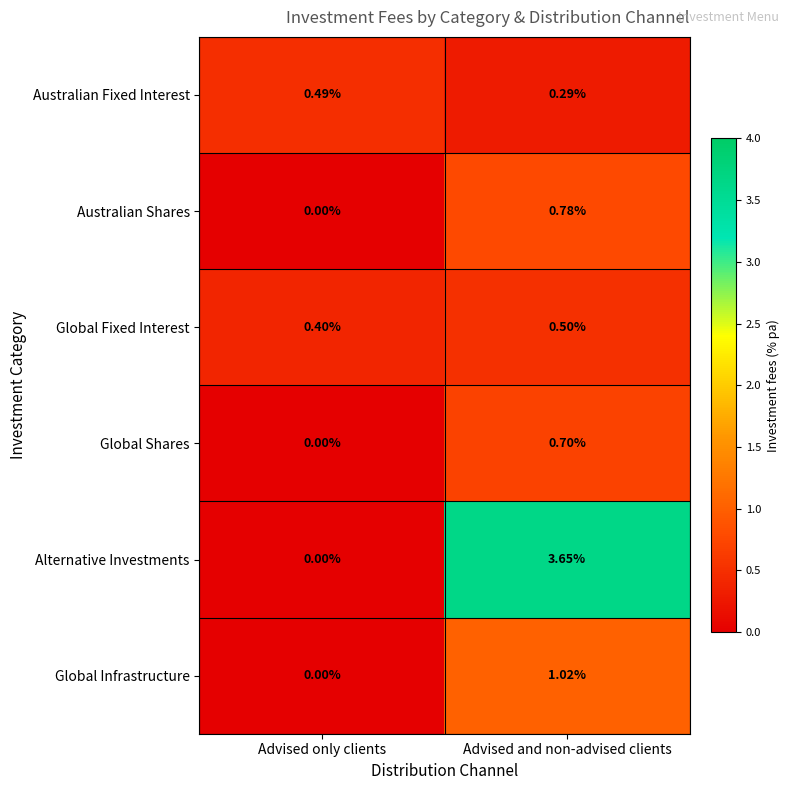

List the series in order of their peak value, highest first.

Alternative Investments, Global Infrastructure, Australian Shares, Global Shares, Global Fixed Interest, Australian Fixed Interest